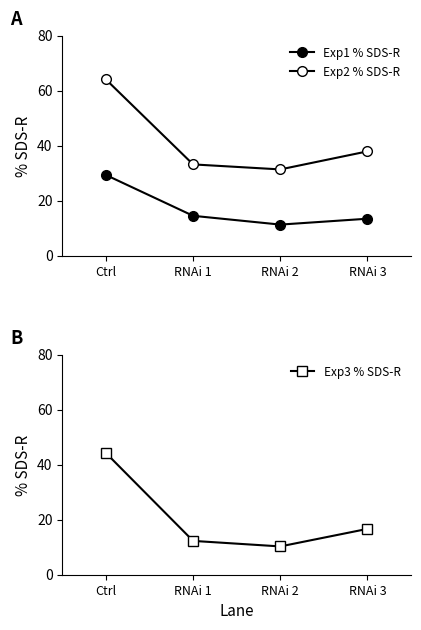

Which has a higher value, RNAi 3 or RNAi 2?

RNAi 3